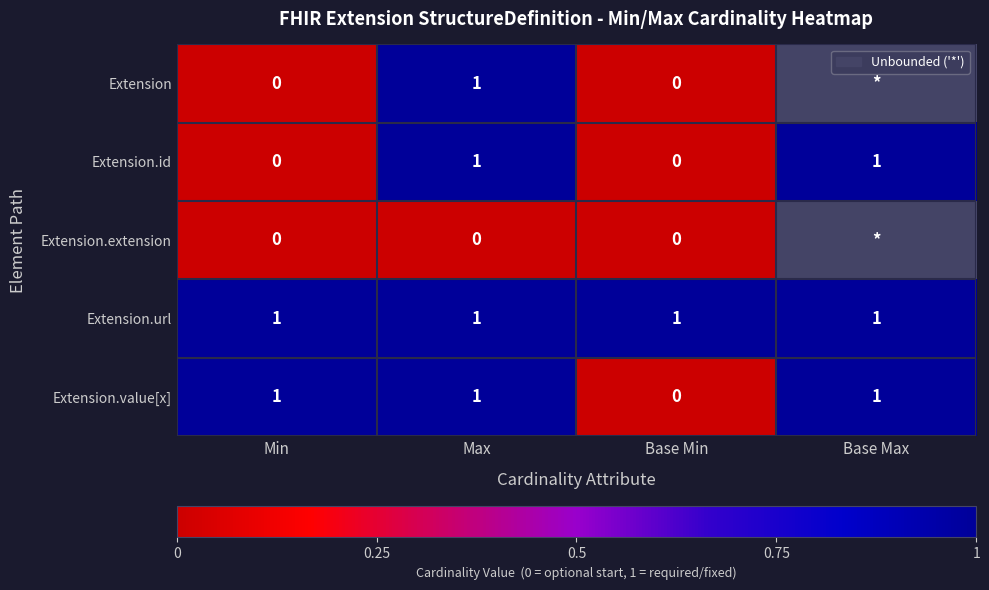

What is the spread (max minus min) of values at Min?

1